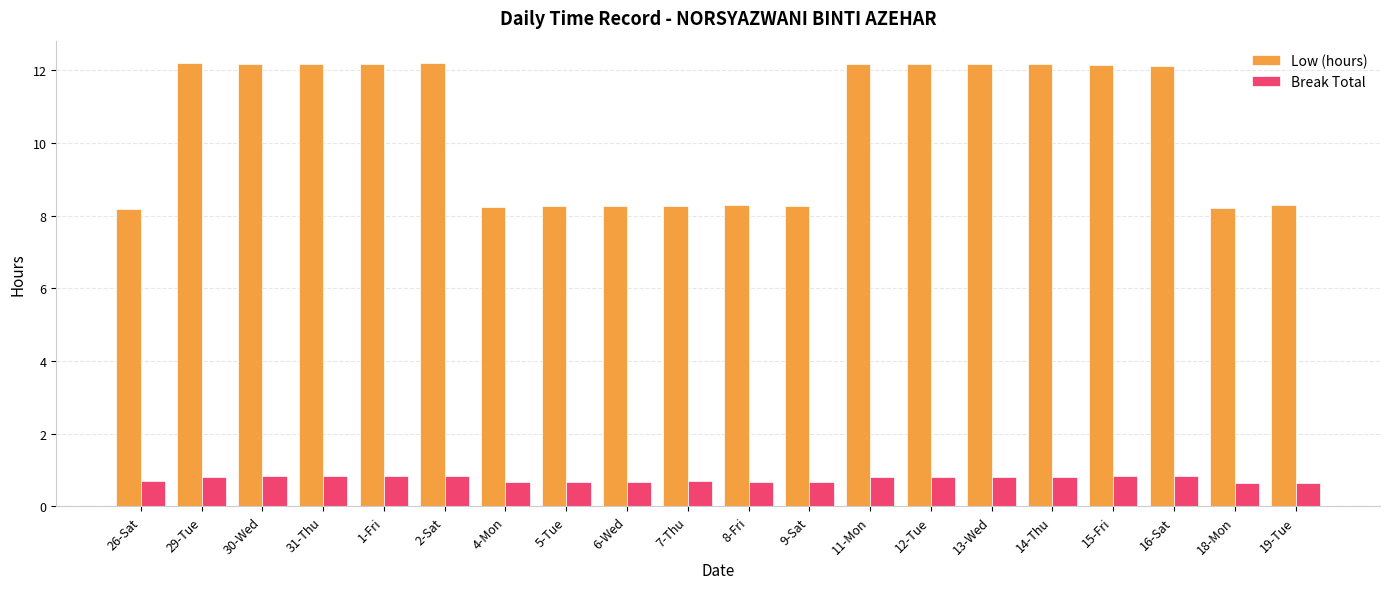

How many data points in Low (hours) are above 12?

11